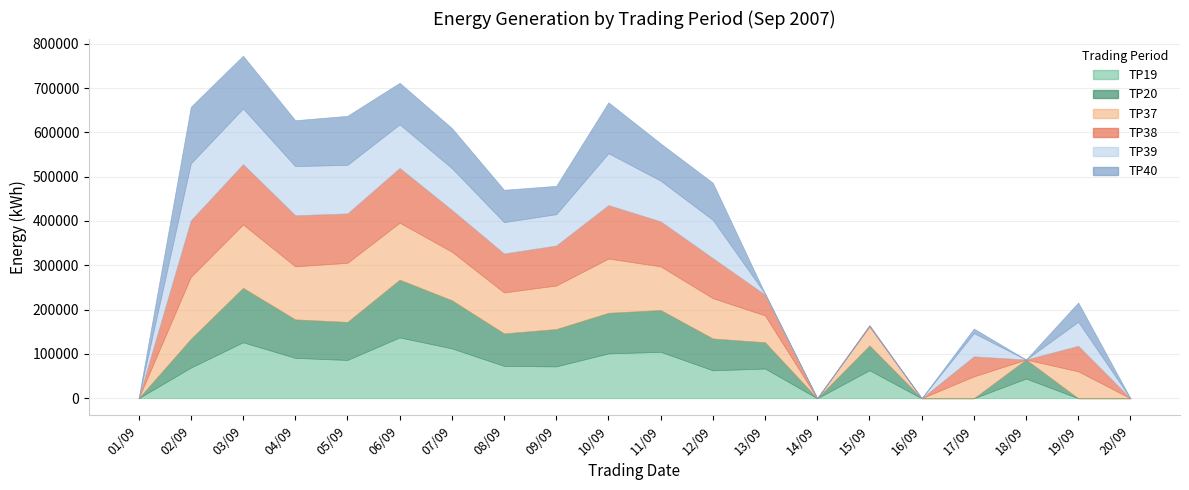

How many data points in TP39 are above 70850?

9